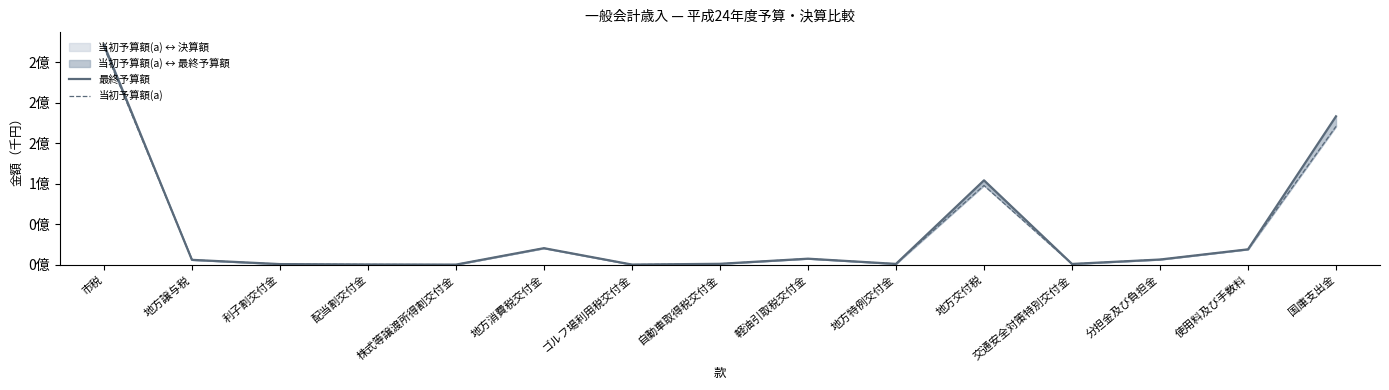

True or false: 当初予算額(a) and 最終予算額 cross at least once.

False